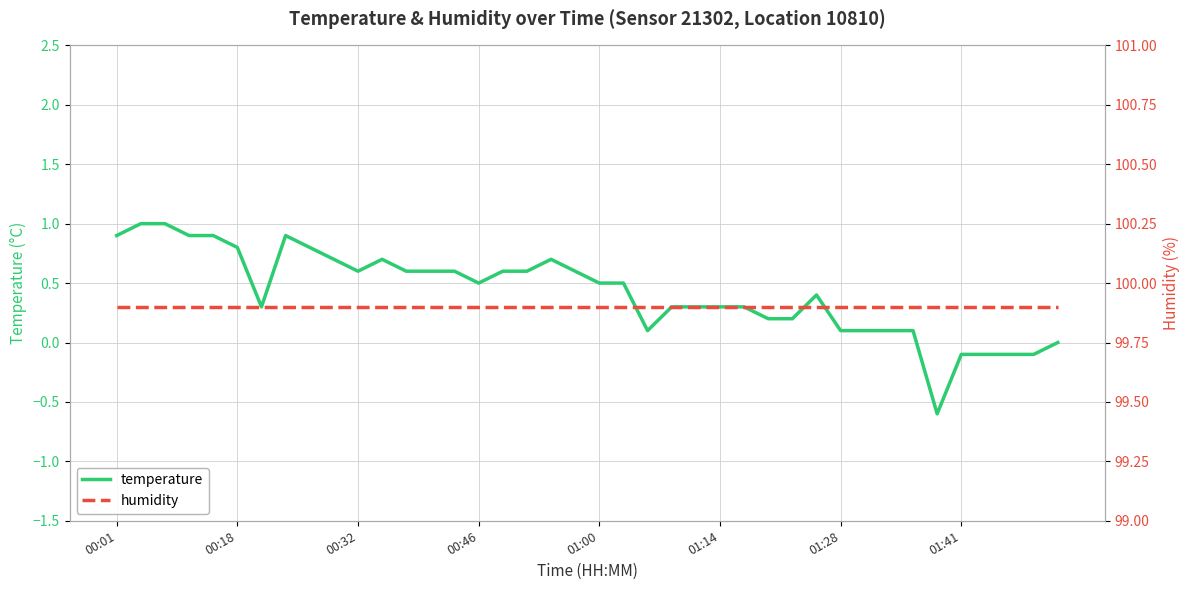

Count the number of data series in this chart.

2